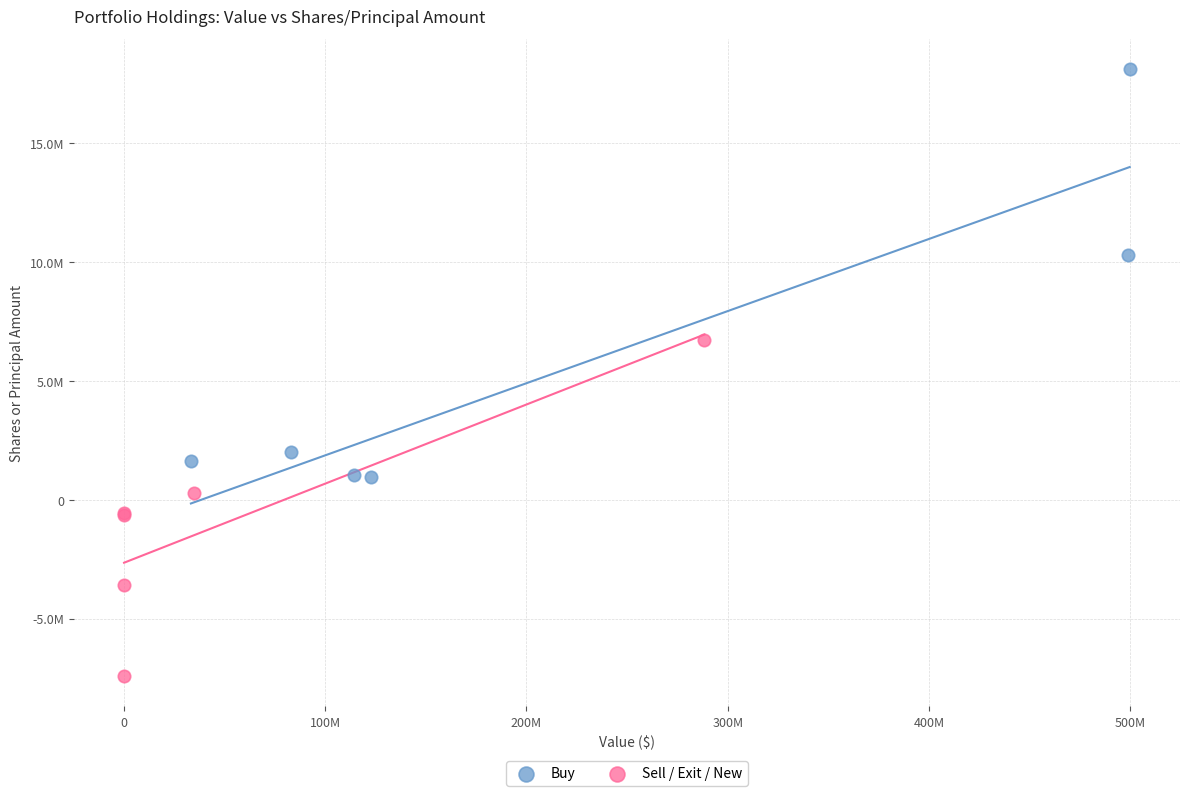

What are all the series names shown in the legend?

Buy, Sell / Exit / New